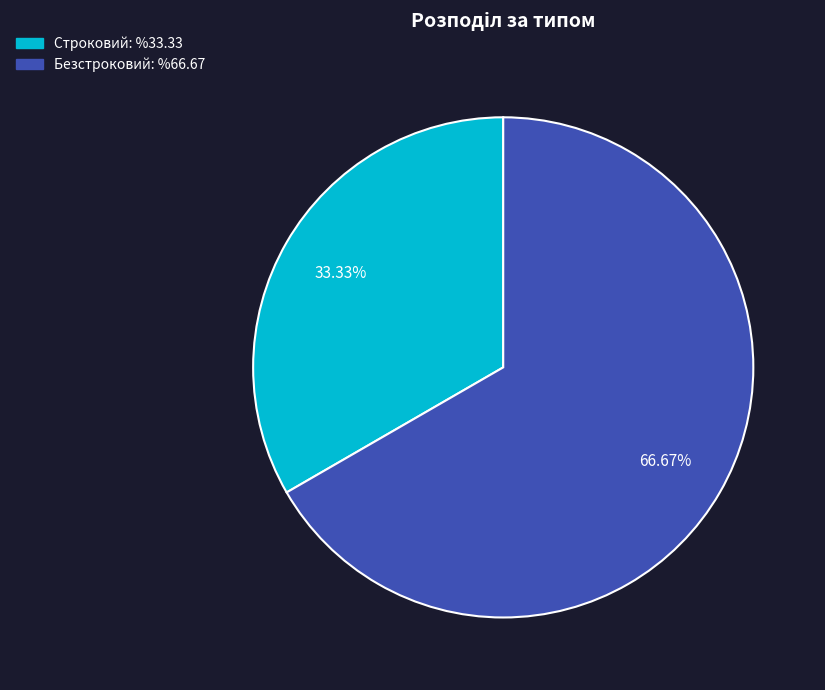

Which category has the smallest portion of the pie?

Строковий